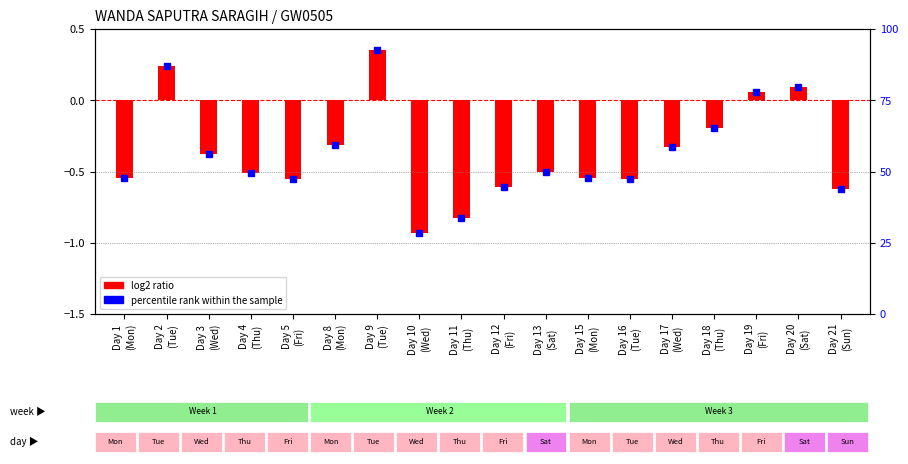

Reading right to left, extract all data points from this chart.

43.8	79.6	77.8	65.3	58.5	47.4	47.6	49.9	44.6	33.7	28.3	92.5	59.3	47.5	49.6	56.3	86.9	47.8